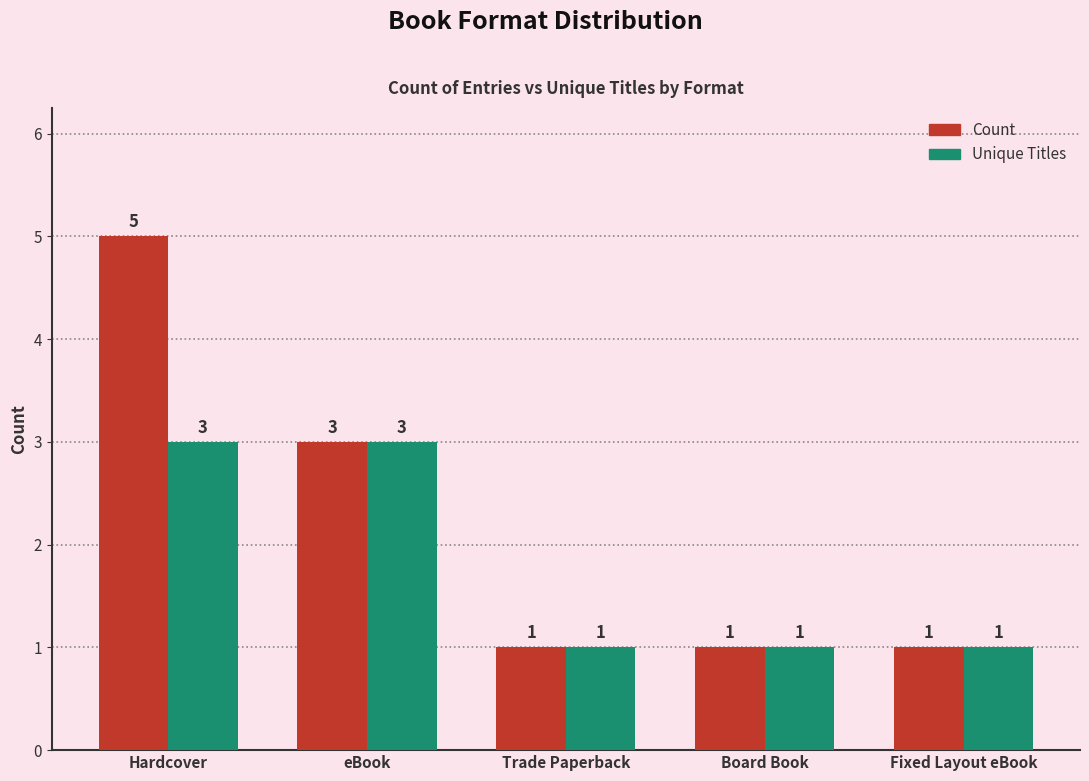

What position from the left is Hardcover?

1